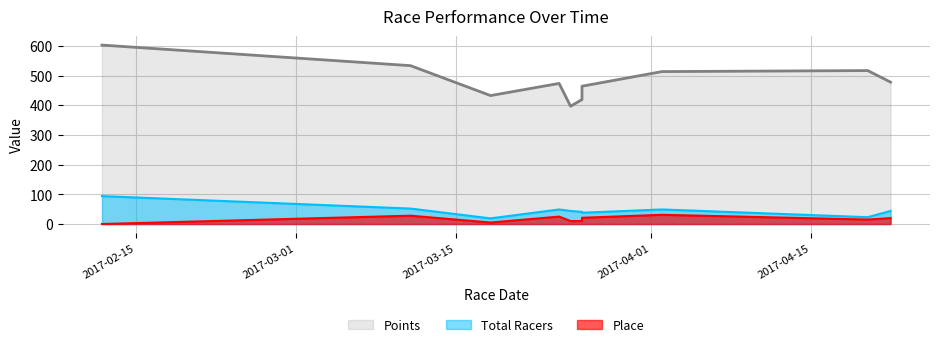

What is the average value of the Total Racers series?

45.3